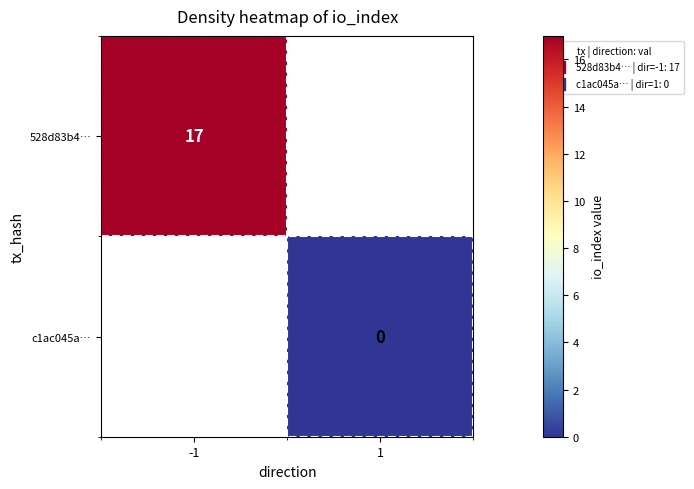

Rank the series by their average value, from highest to lowest.

528d83b4…, c1ac045a…